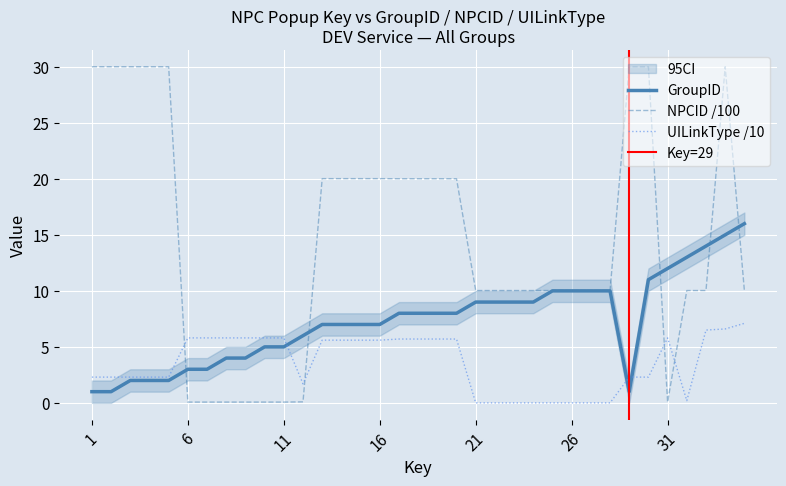

What is the sum of all NPCID values?

511.1